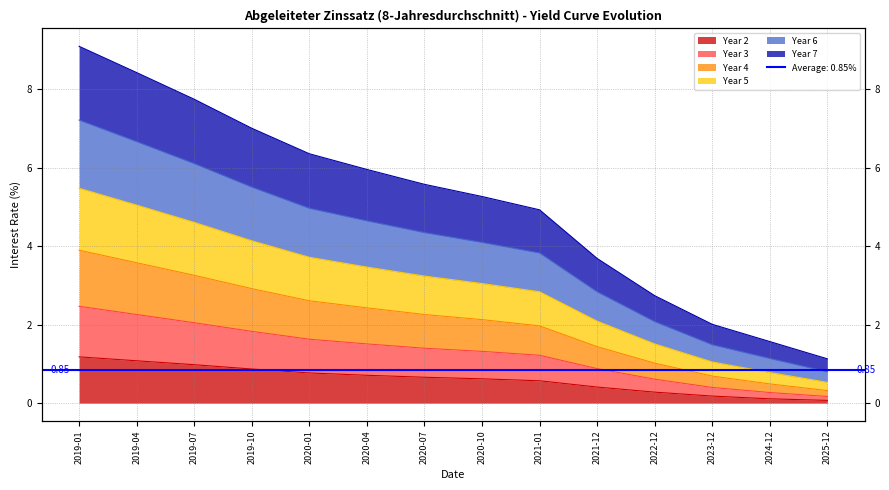

True or false: Year 6 and Year 2 cross at least once.

False